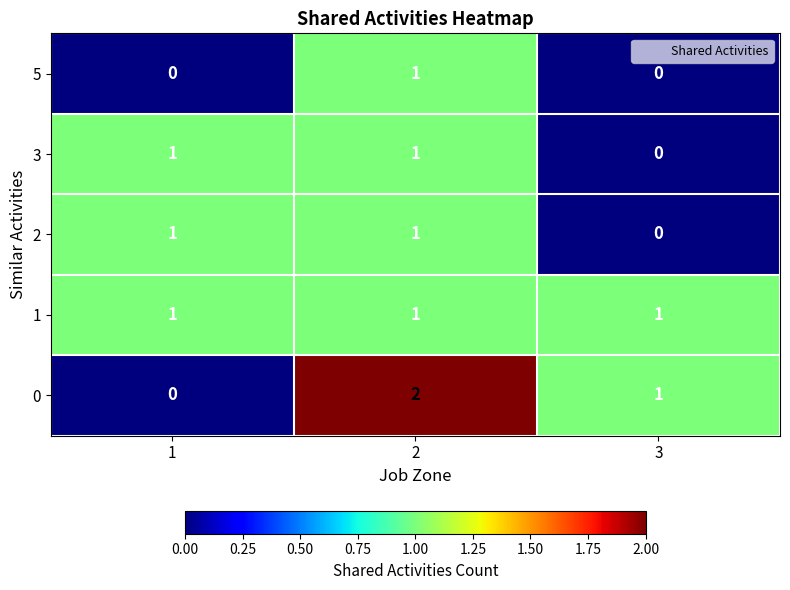

Count the 0 values in the range 0 to 2.

3